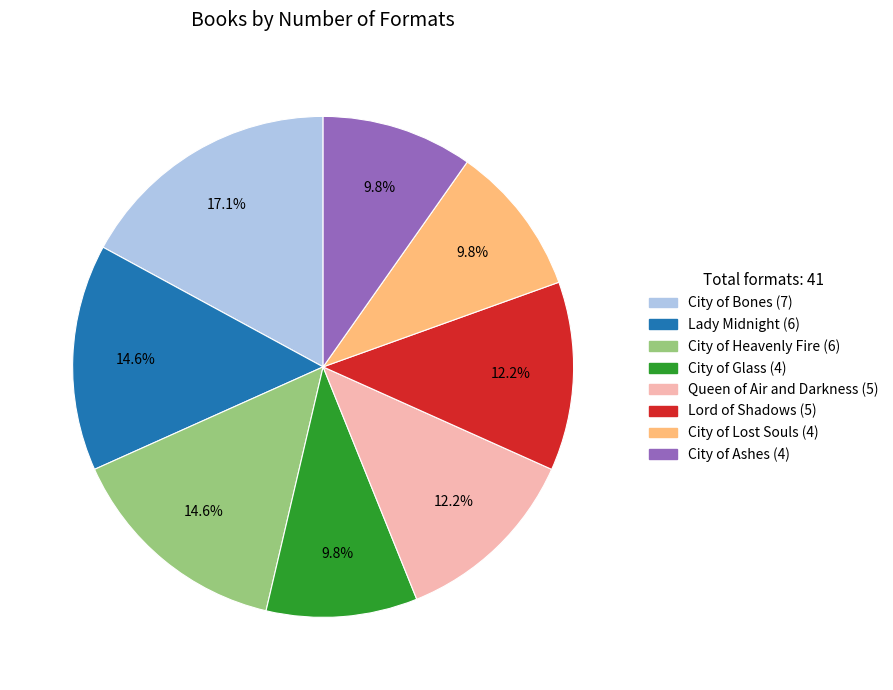

To the nearest percent, what is the combined percentage of Queen of Air and Darkness and City of Heavenly Fire?

27%